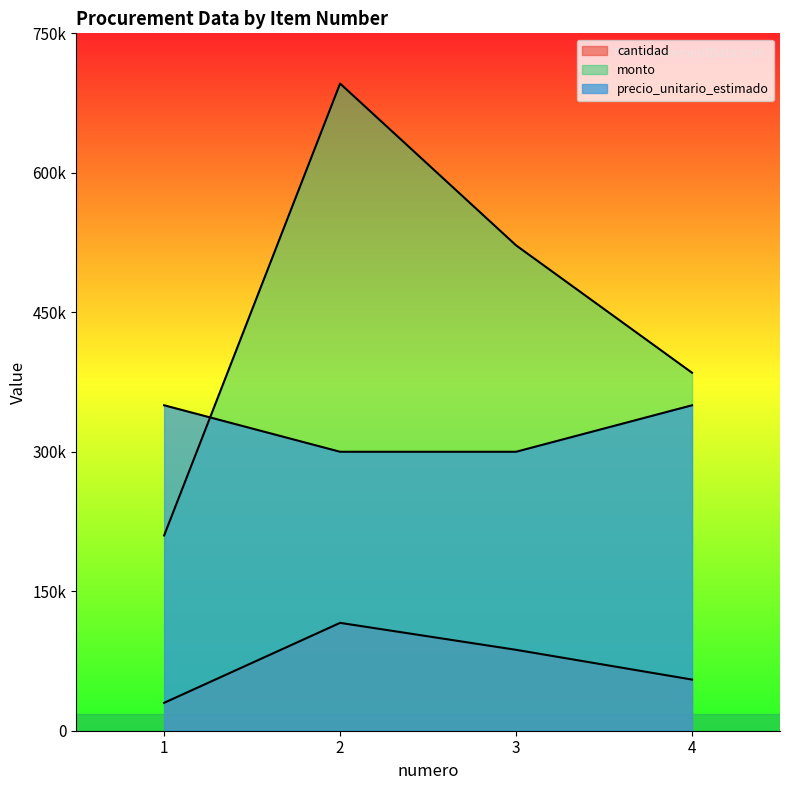

What are all the series names shown in the legend?

cantidad, monto, precio_unitario_estimado